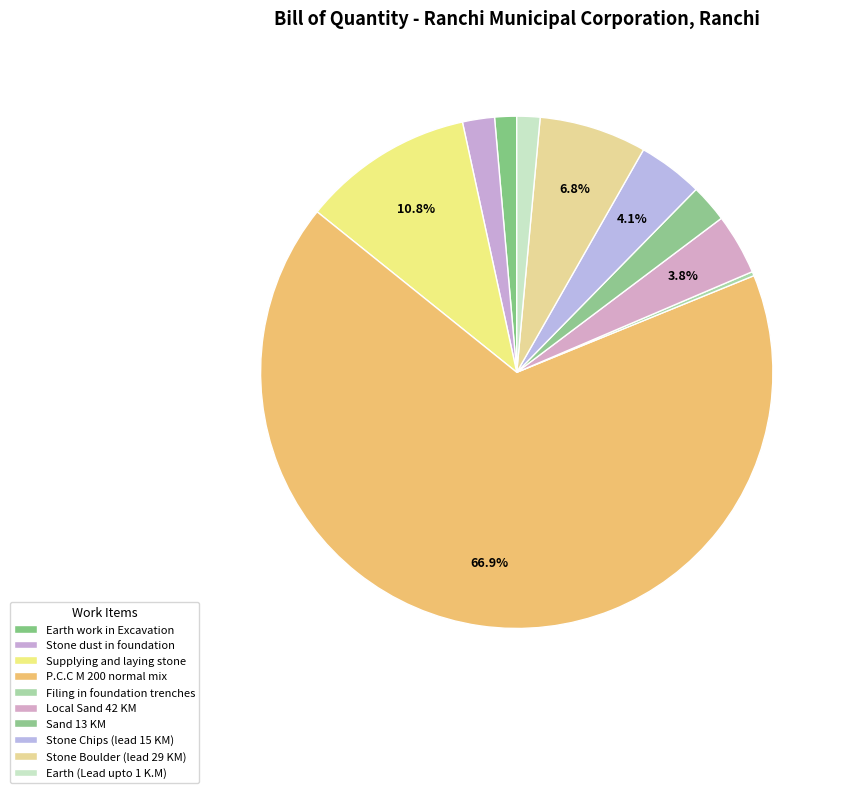

Is it true that Earth work in Excavation is 11% of the pie?

False